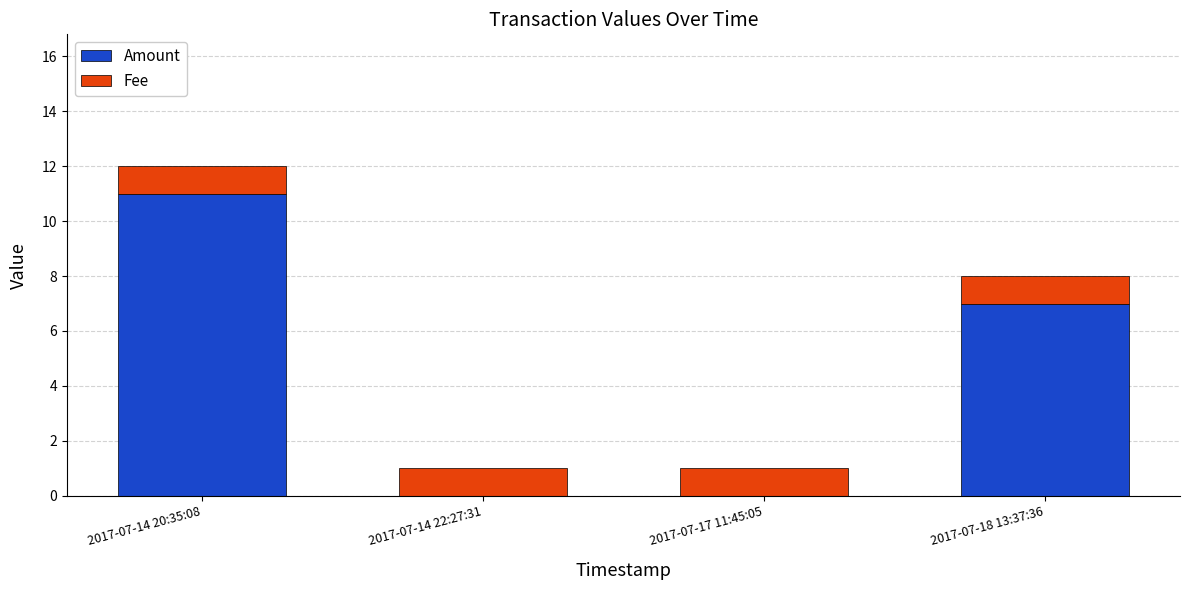

How many series are shown in this chart?

2